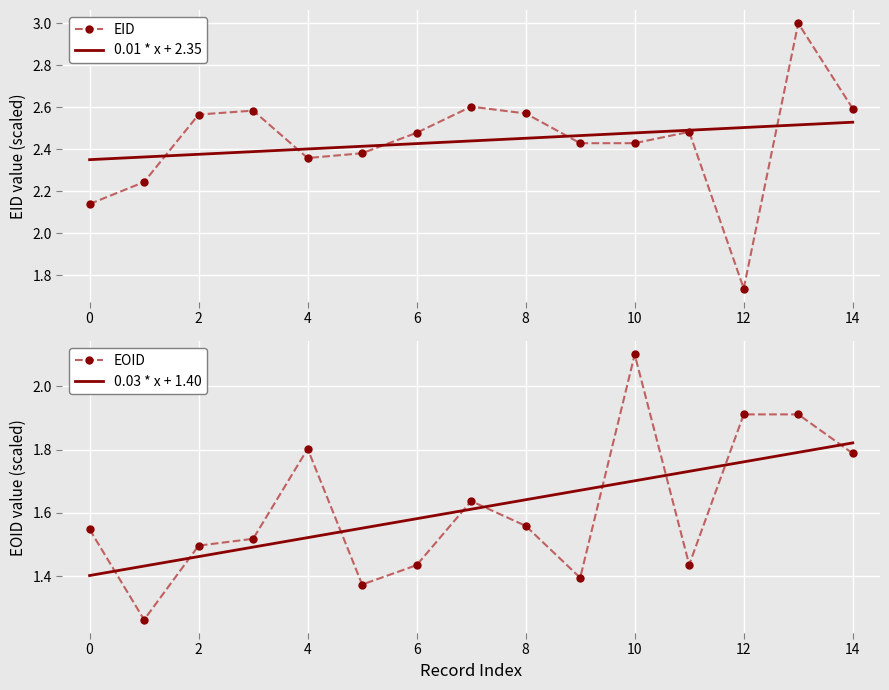

At which label is EID closest to 2?

0